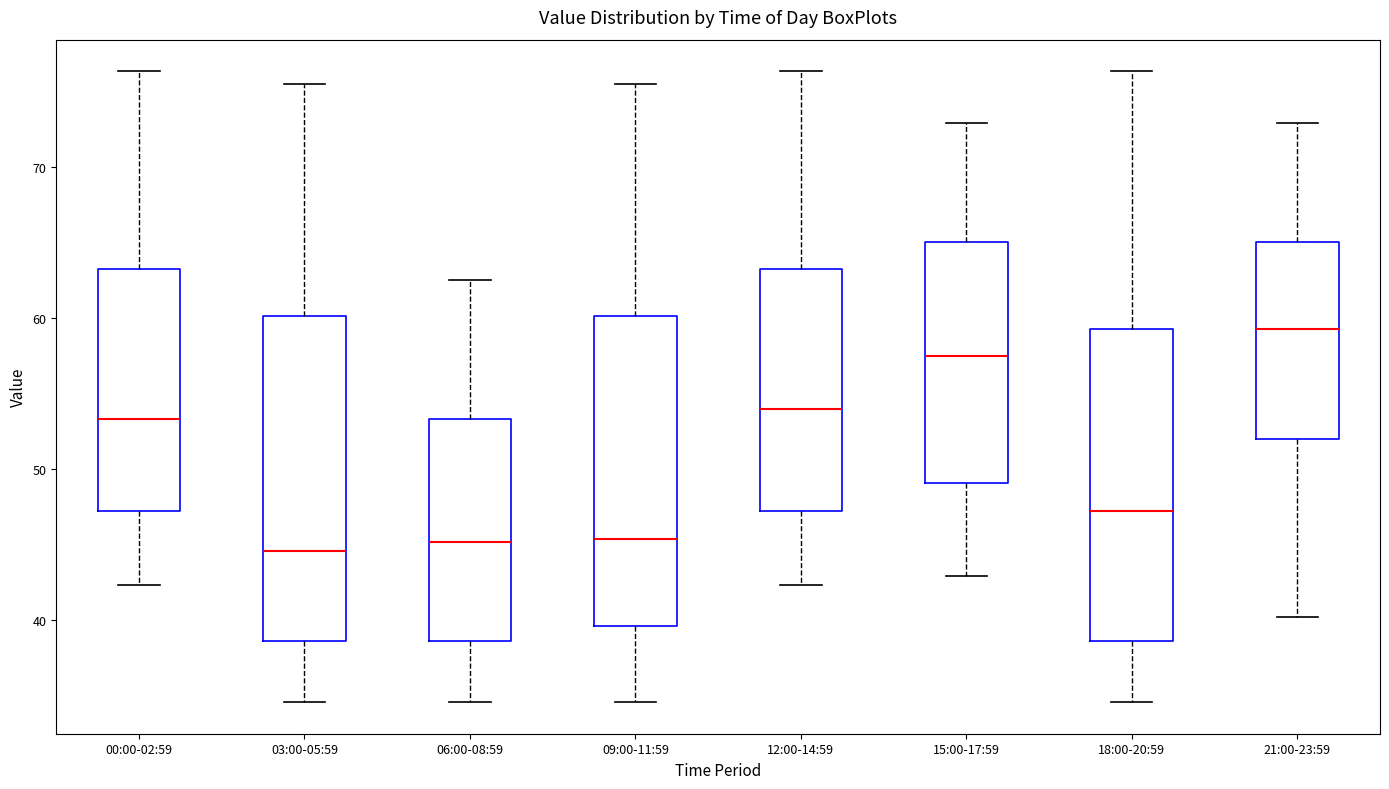

Which box has the highest median line?

21:00-23:59